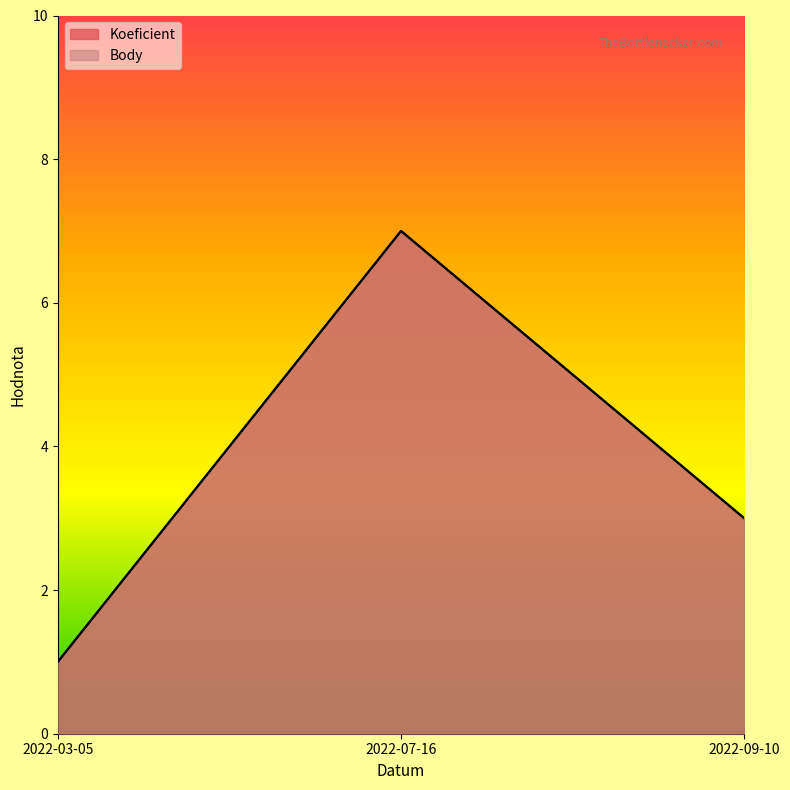

How many data points in Body are less than 3?

1